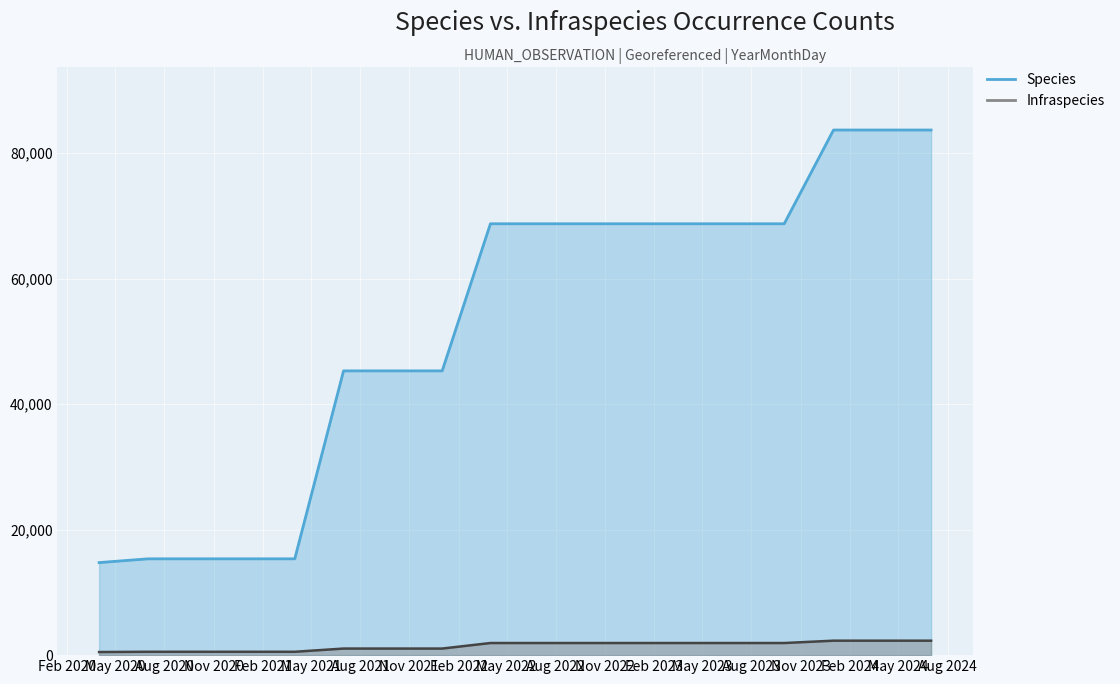

Reading left to right, list all the values displayed in this chart.

Species: 2020-04-01=14752	2020-07-01=15352	2020-10-01=15352	2021-01-01=15352	2021-04-01=15352	2021-07-01=45312	2021-10-01=45312	2022-01-01=45312	2022-04-01=68760	2022-07-01=68760	2022-10-01=68760	2023-01-01=68760	2023-04-01=68760	2023-07-01=68760	2023-10-01=68760	2024-01-01=83704	2024-04-01=83704	2024-07-01=83704
Infraspecies: 2020-04-01=496	2020-07-01=536	2020-10-01=536	2021-01-01=536	2021-04-01=536	2021-07-01=1048	2021-10-01=1048	2022-01-01=1048	2022-04-01=1932	2022-07-01=1932	2022-10-01=1932	2023-01-01=1932	2023-04-01=1932	2023-07-01=1932	2023-10-01=1932	2024-01-01=2304	2024-04-01=2304	2024-07-01=2304